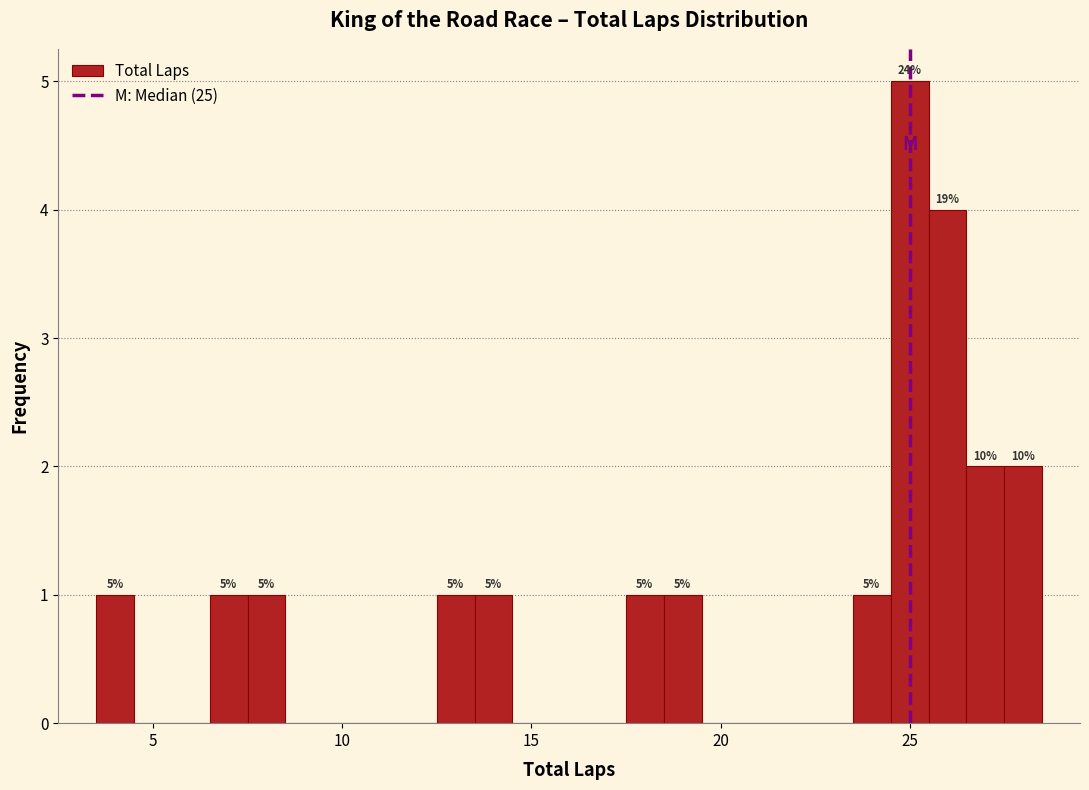

Around what value on the x-axis is the tallest bar? Give the approximate position of its centre, as read against the axis.

25.0